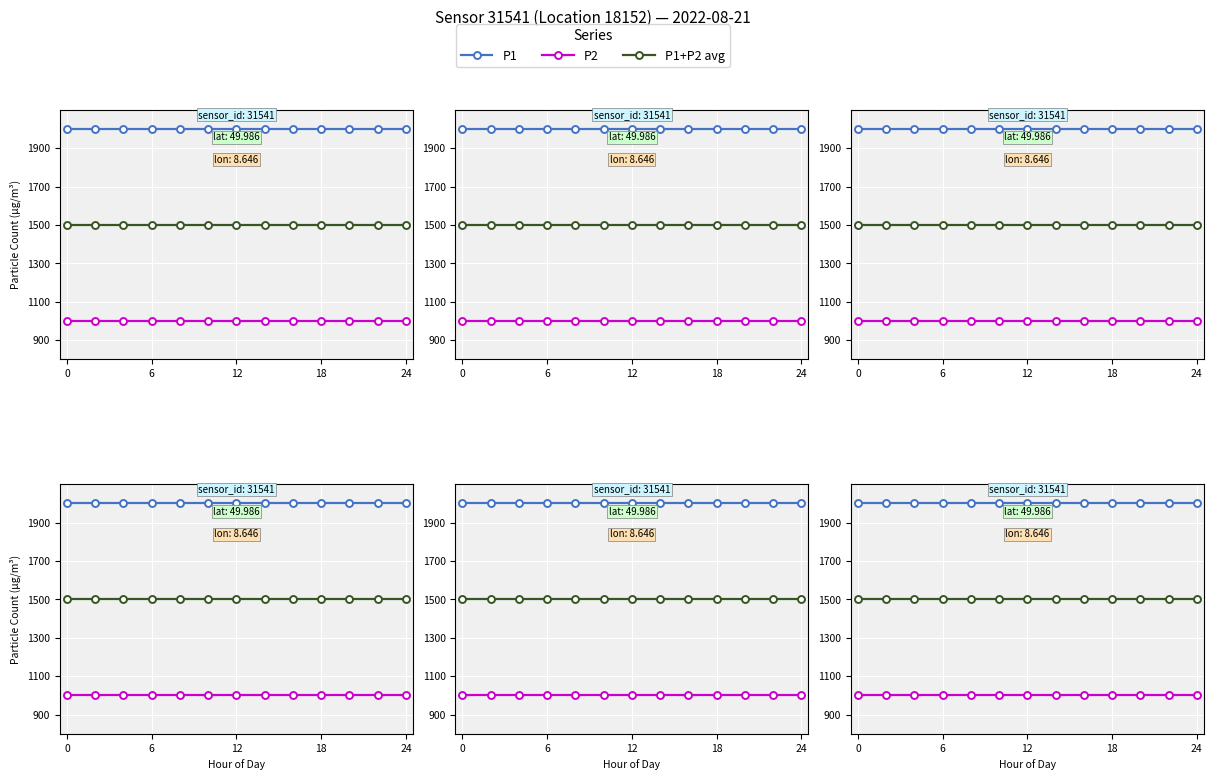

The P1 series shows 1999.9 at 12. True or false?

True